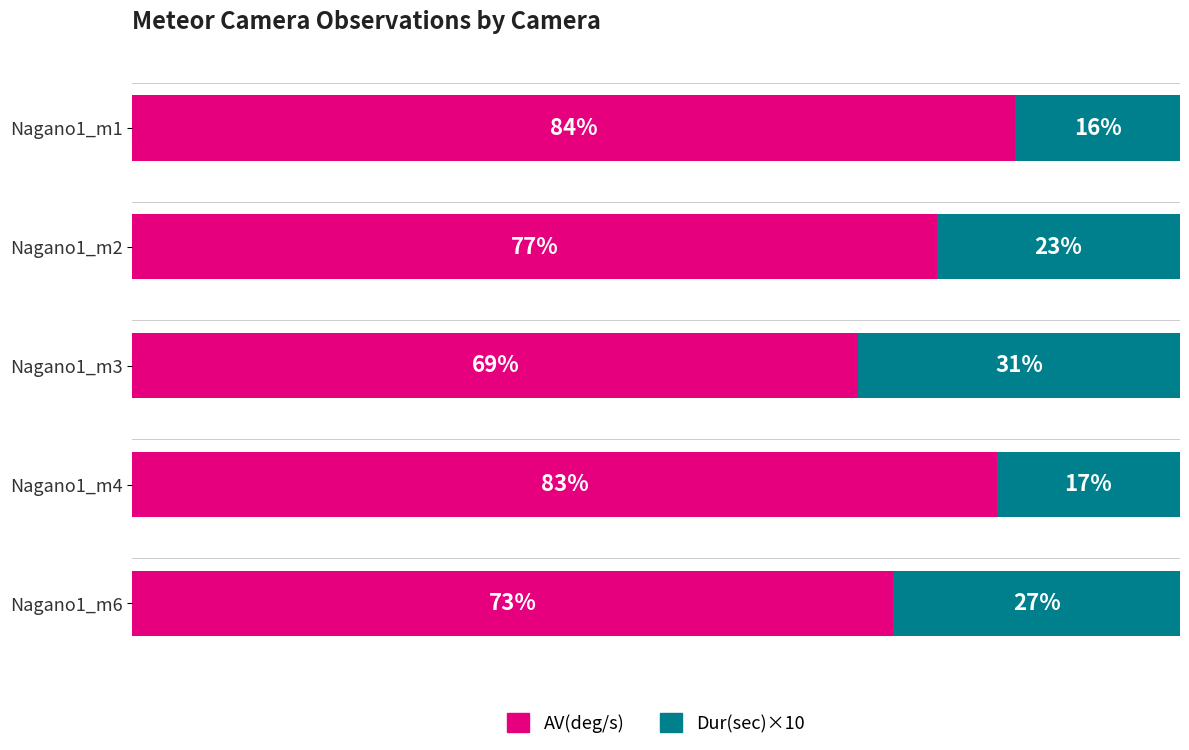

What are all the series names shown in the legend?

AV(deg/s), Dur(sec)×10